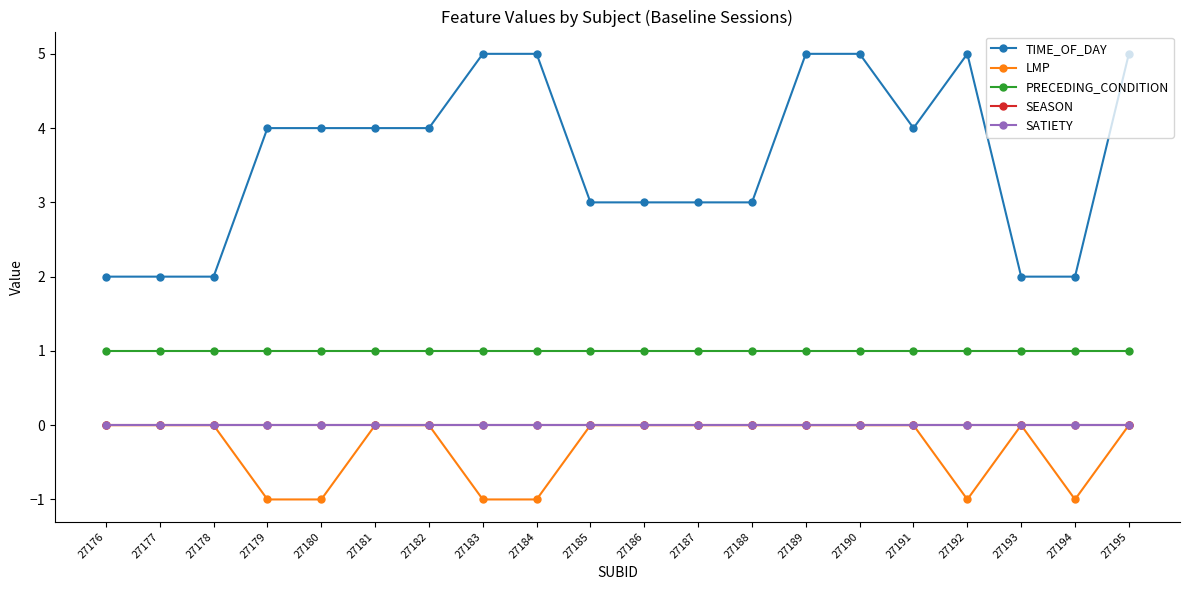

At 27191, list the series in order from smallest to largest.

LMP, SEASON, SATIETY, PRECEDING_CONDITION, TIME_OF_DAY